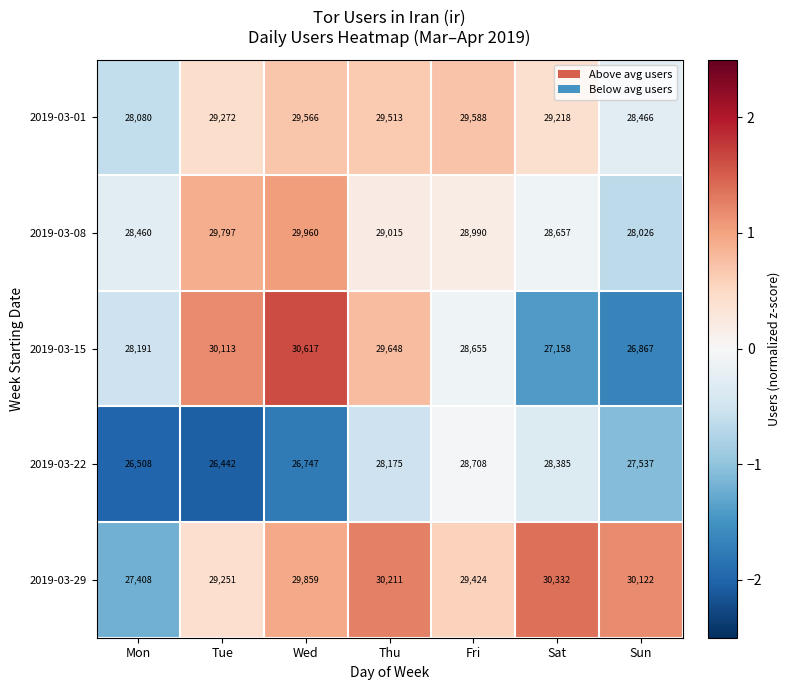

Which series has the widest spread of values?

2019-03-15